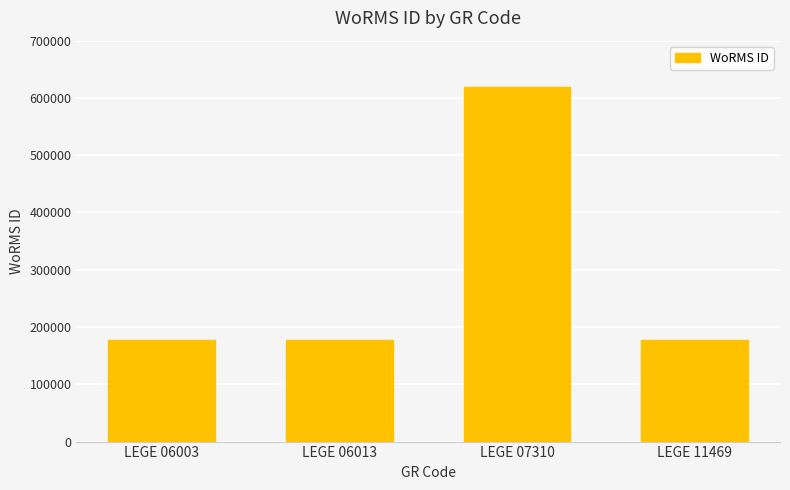

What is the value of the 1st bar from the left?

177595